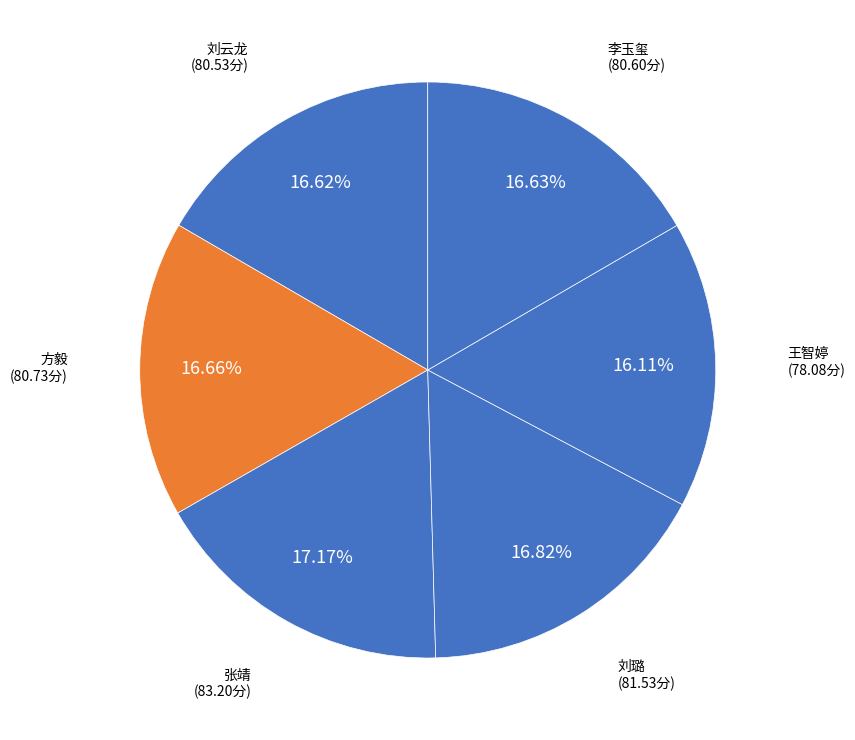

To the nearest percent, what is the average slice percentage?

17%